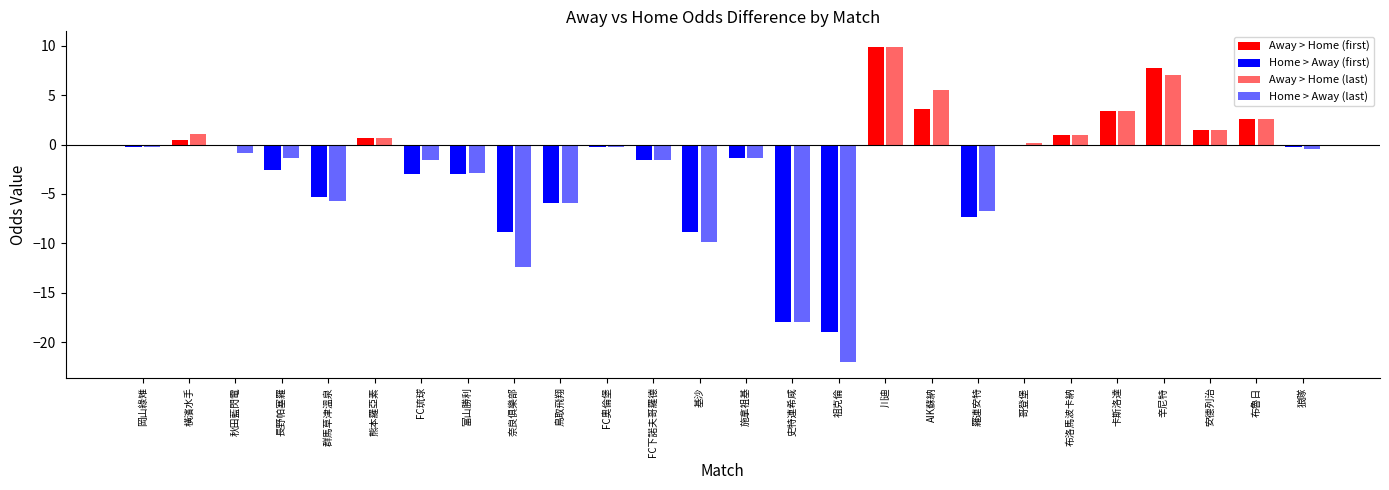

Is the value of last_home at 群馬草津溫泉 greater than the value of last_away at 群馬草津溫泉?

Yes